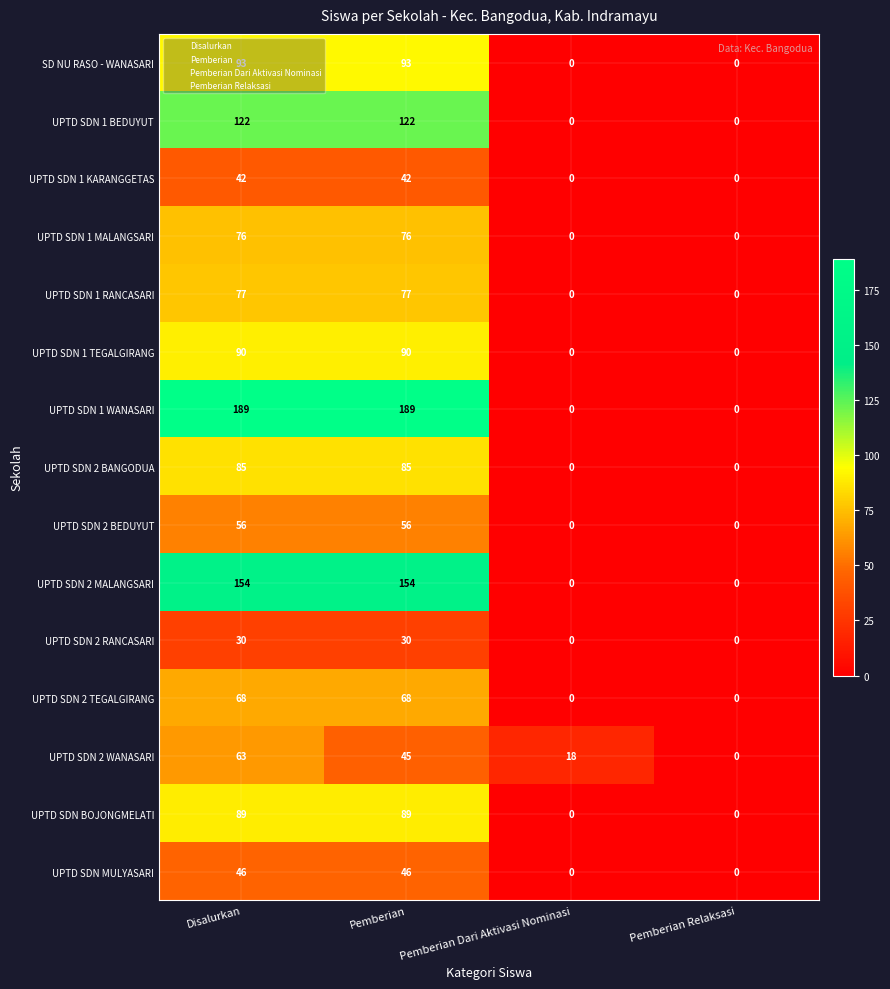

The value of UPTD SDN 1 TEGALGIRANG at Disalurkan is 50. True or false?

False